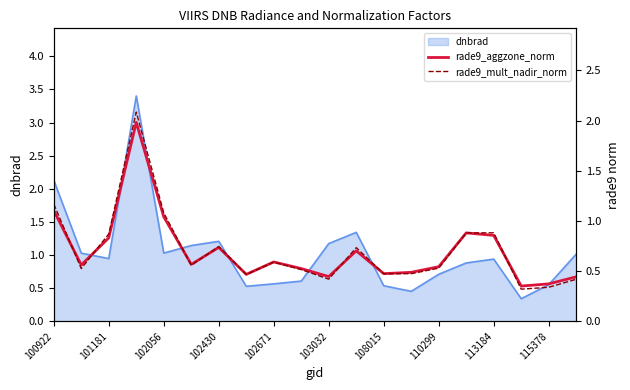

What is the value of the rade9_aggzone_norm point at the 12th from the left?

0.7